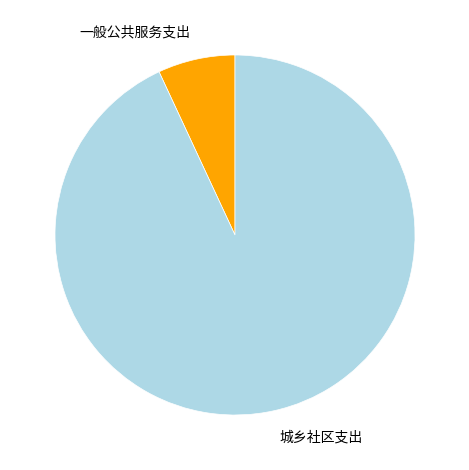

Which slice is the smallest?

一般公共服务支出